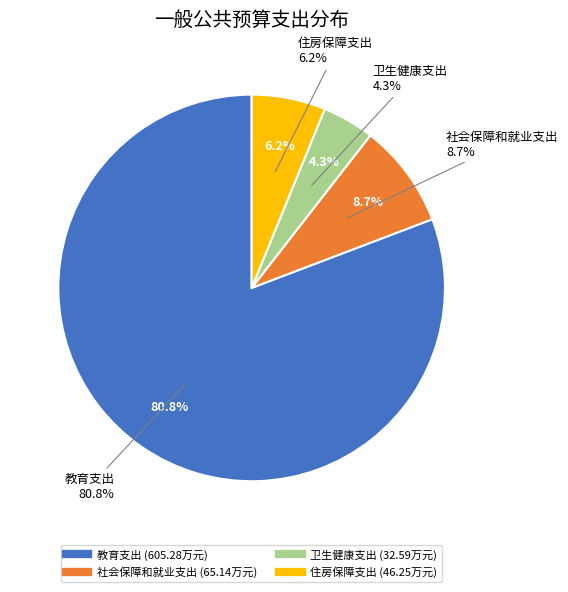

To the nearest percent, what is the average slice percentage?

25%